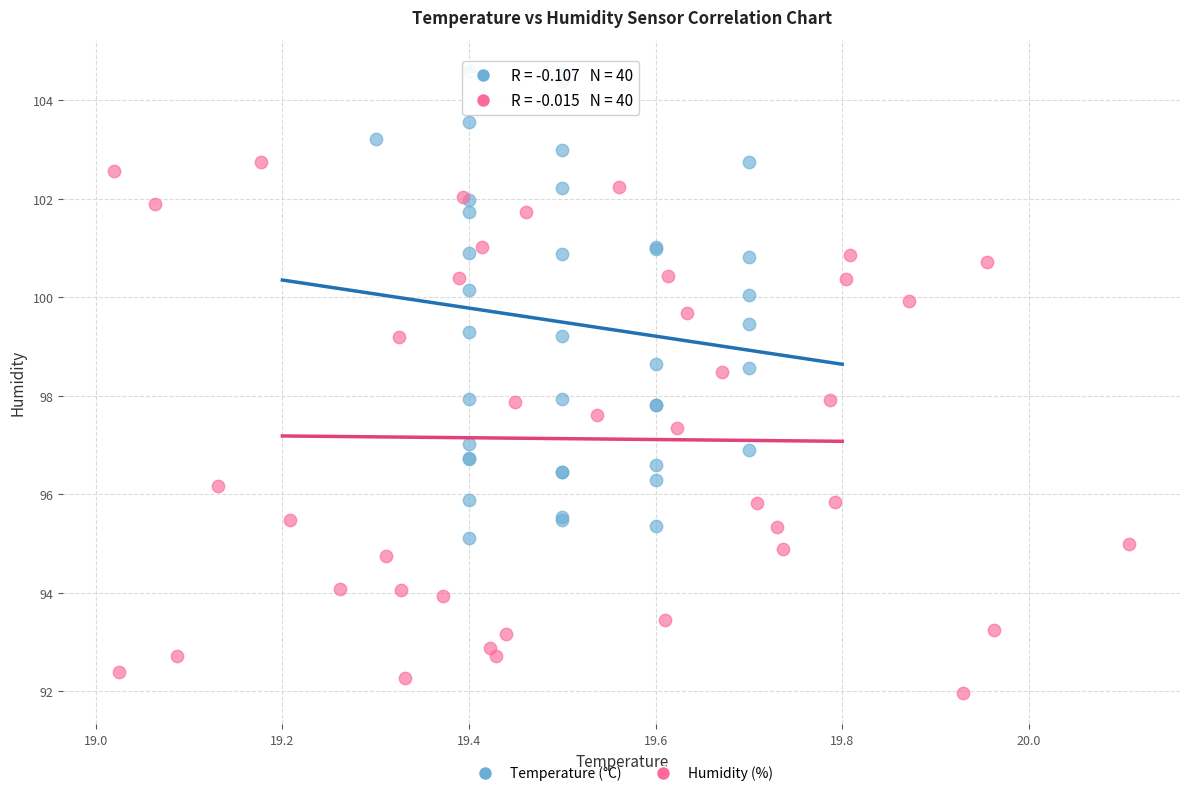

Which series has the largest Y range (max minus min)?

Humidity (%)